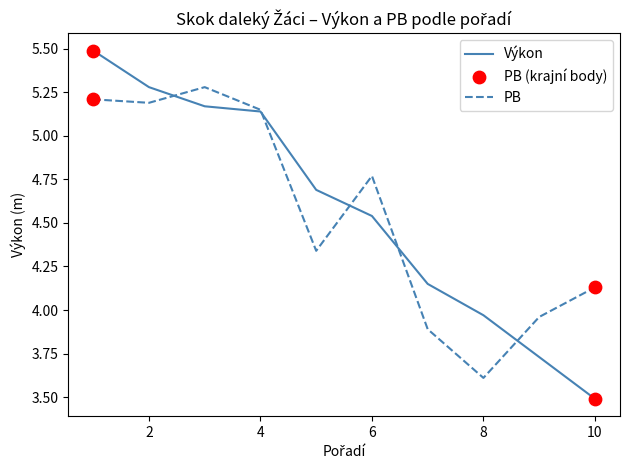

Which series has the largest range (max minus min)?

Výkon